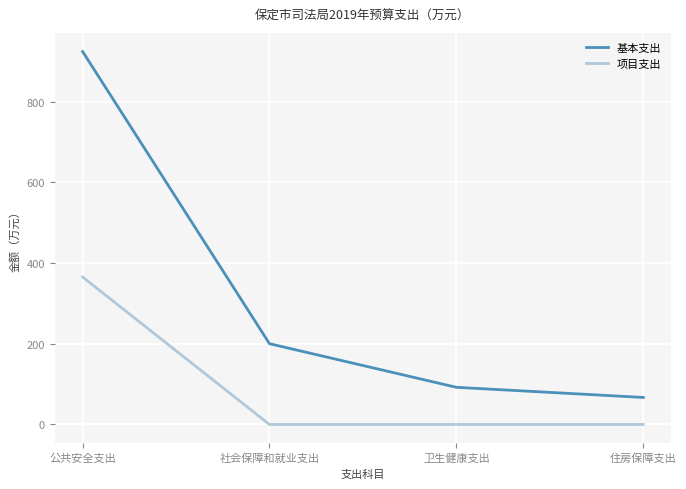

Reading right to left, extract all data points from this chart.

基本支出: 67.0	92.1	200.2	924.3
项目支出: 0.0	0.0	0.0	365.4